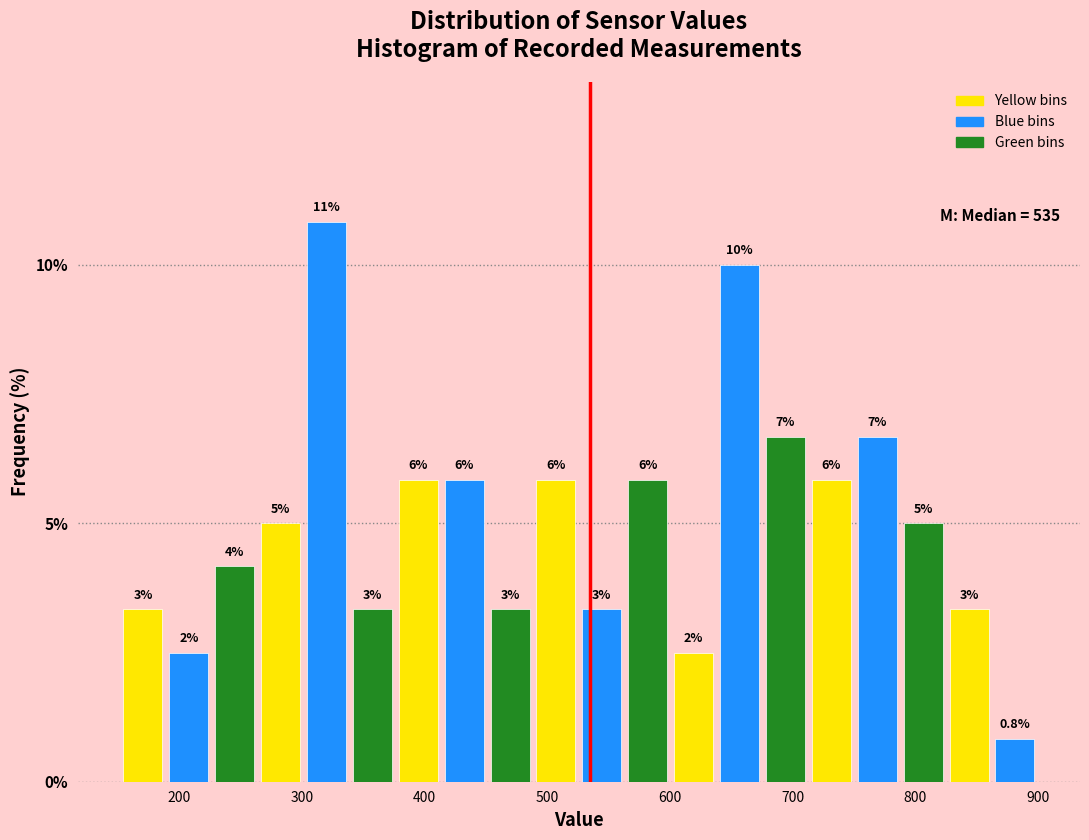

Around what value on the x-axis is the tallest bar? Give the approximate position of its centre, as read against the axis.

320